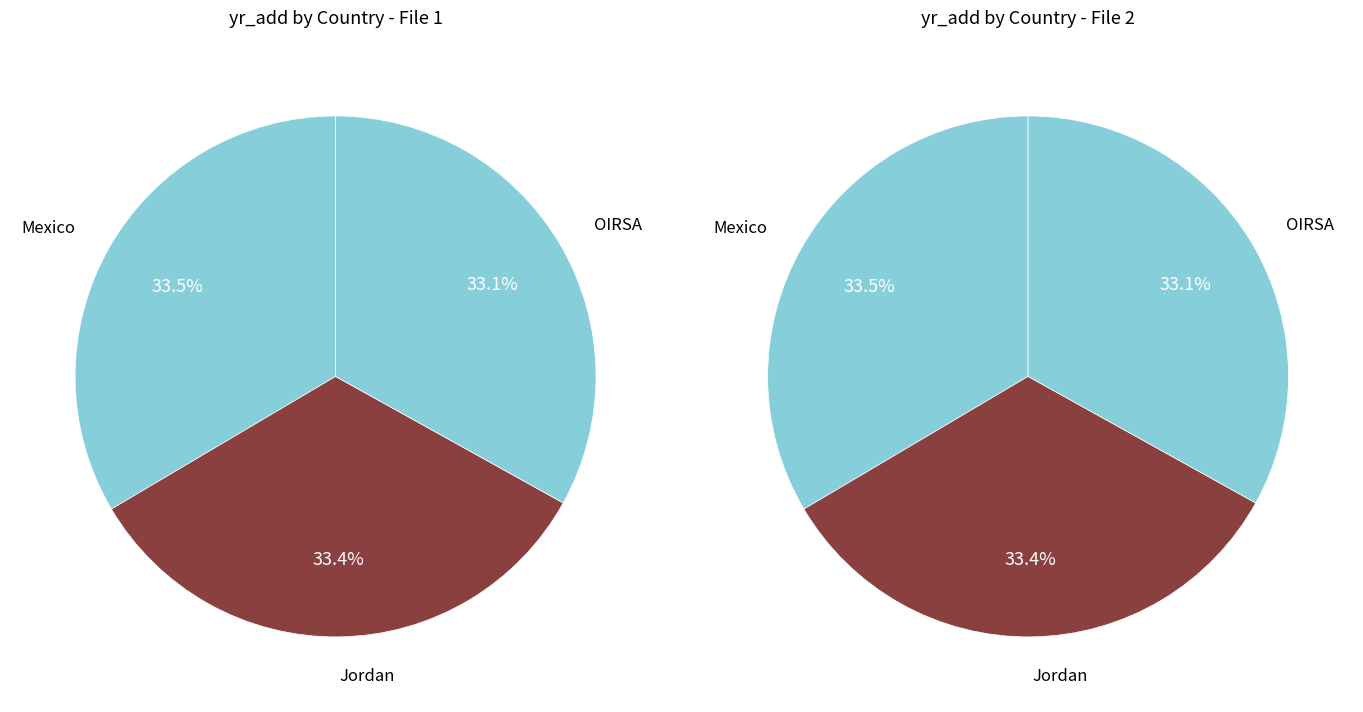

Does OIRSA account for over 50% of the chart?

No